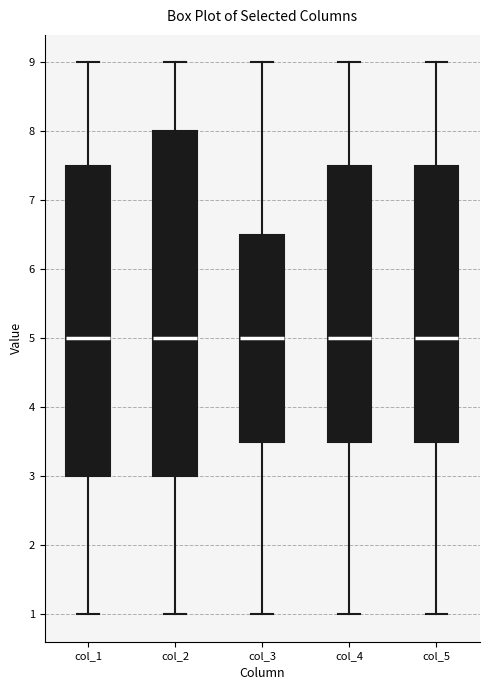

Reading left to right, read every box against the y-axis: the position of its median line, the range the box covers, and the ends of its whiskers. The values are not printed on the chart, so give them approximately, as read against the axis.

col_1: median 5.0, box 3.0 to 7.5, whiskers 1.0 to 9.0
col_2: median 5.0, box 3.0 to 8.0, whiskers 1.0 to 9.0
col_3: median 5.0, box 3.5 to 6.5, whiskers 1.0 to 9.0
col_4: median 5.0, box 3.5 to 7.5, whiskers 1.0 to 9.0
col_5: median 5.0, box 3.5 to 7.5, whiskers 1.0 to 9.0